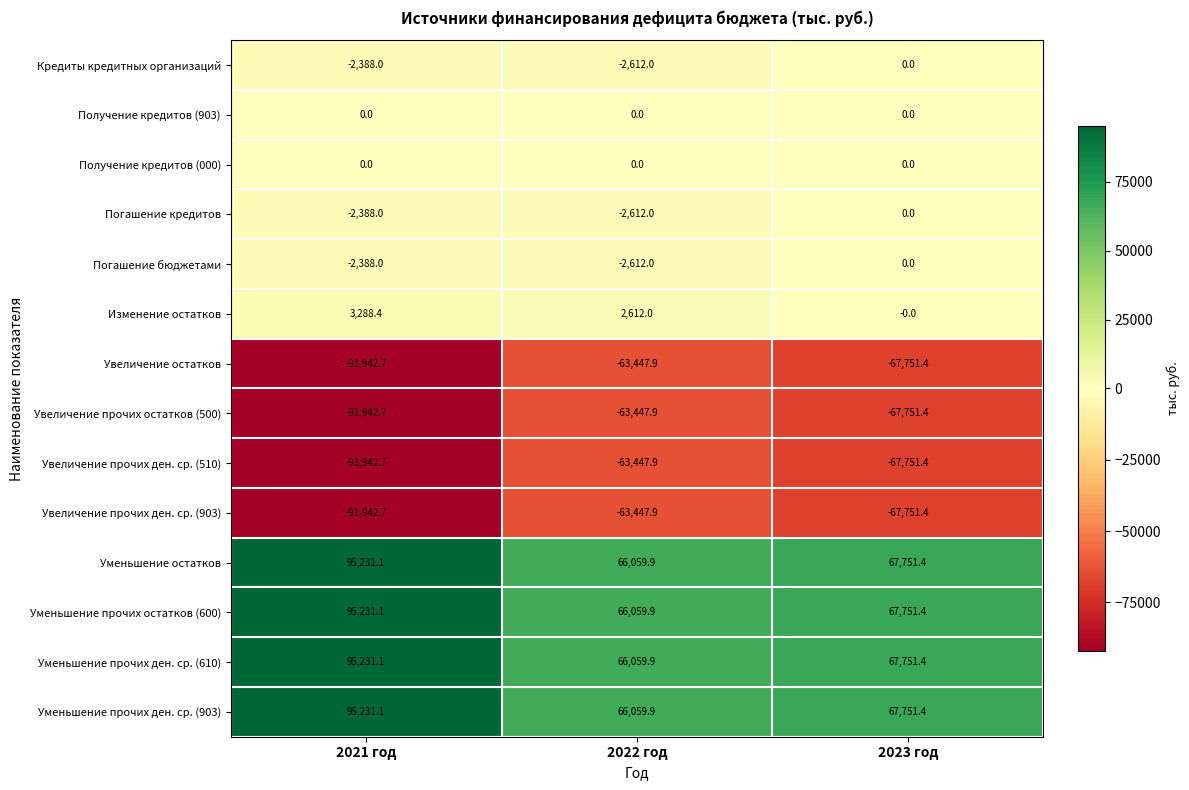

Is the value of Получение кредитов (000) at 2022 год greater than the value of Уменьшение прочих остатков (600) at 2023 год?

No